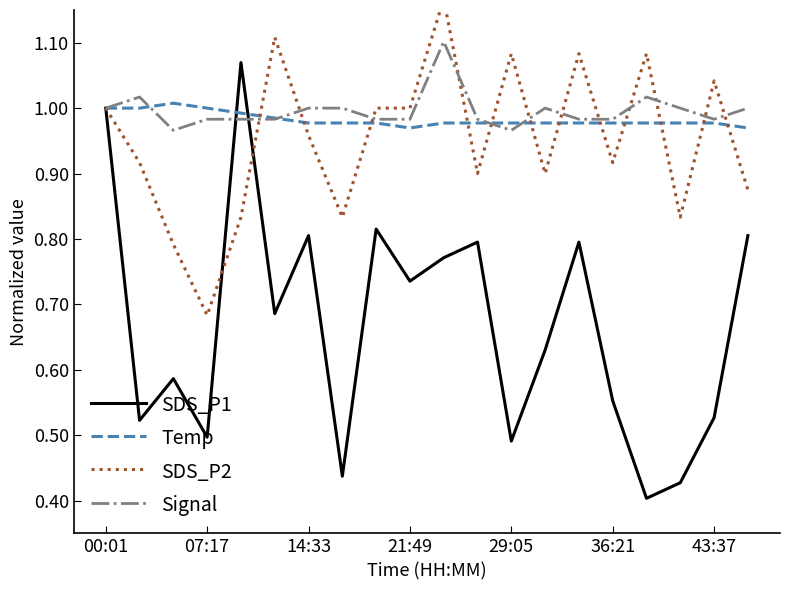

What is the sum of all Signal values?

19.9